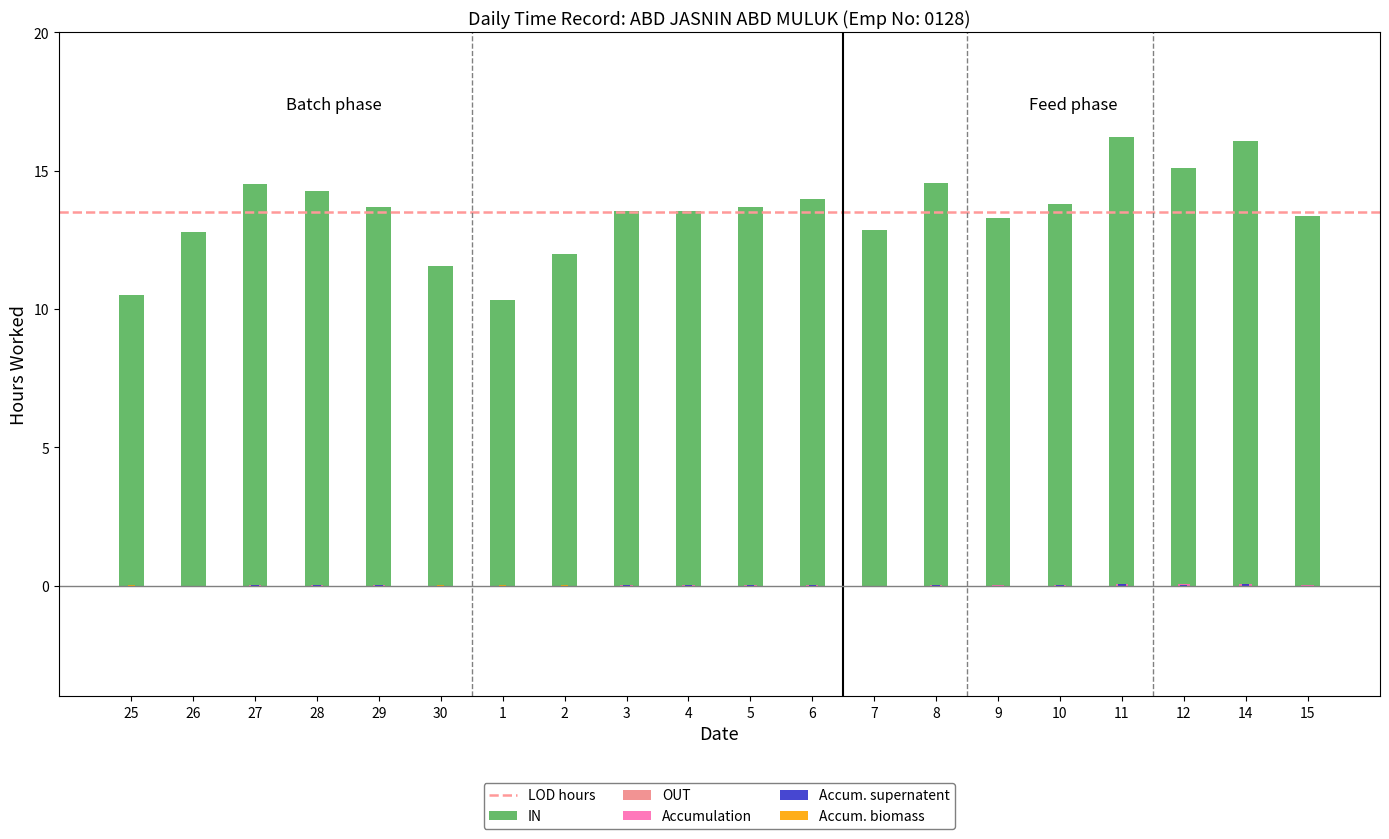

What is the sum of the values at 1 and 27?

24.8